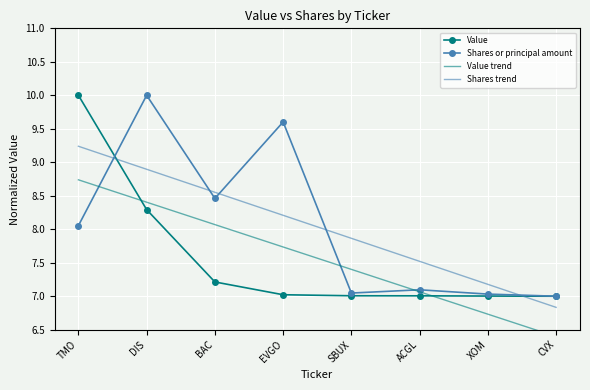

What is the label of the 2nd point from the left?

DIS